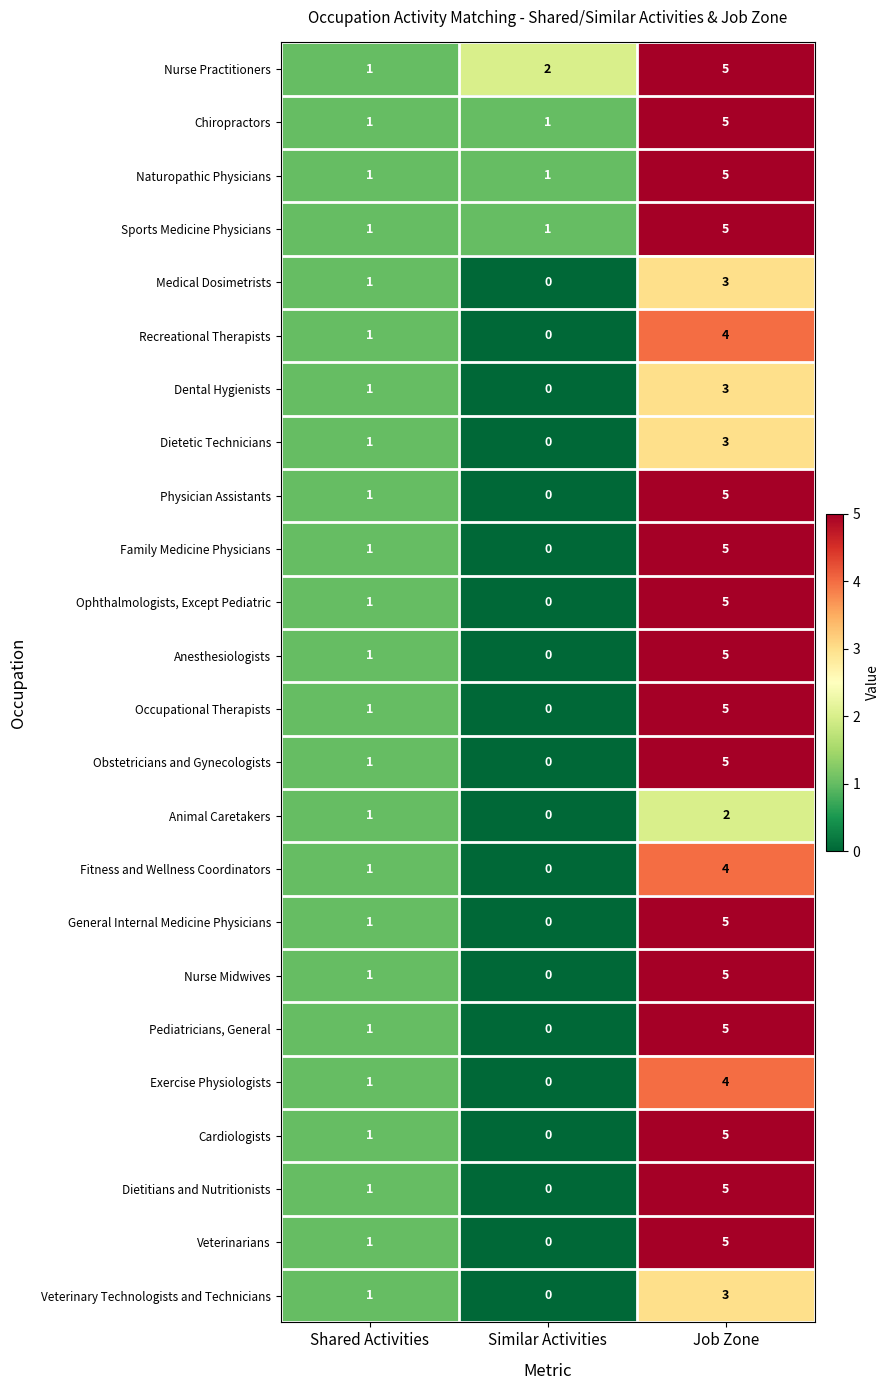

Count the number of data series in this chart.

24